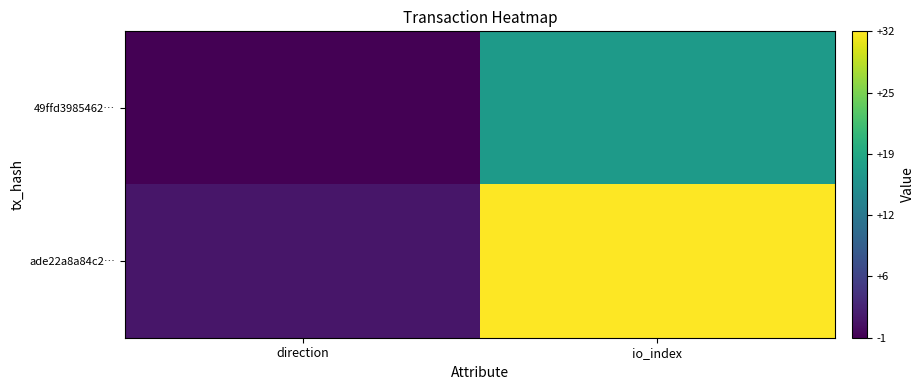

Reading right to left, list all the values displayed in this chart.

49ffd3985462…: io_index=17	direction=-1
ade22a8a84c2…: io_index=32	direction=1